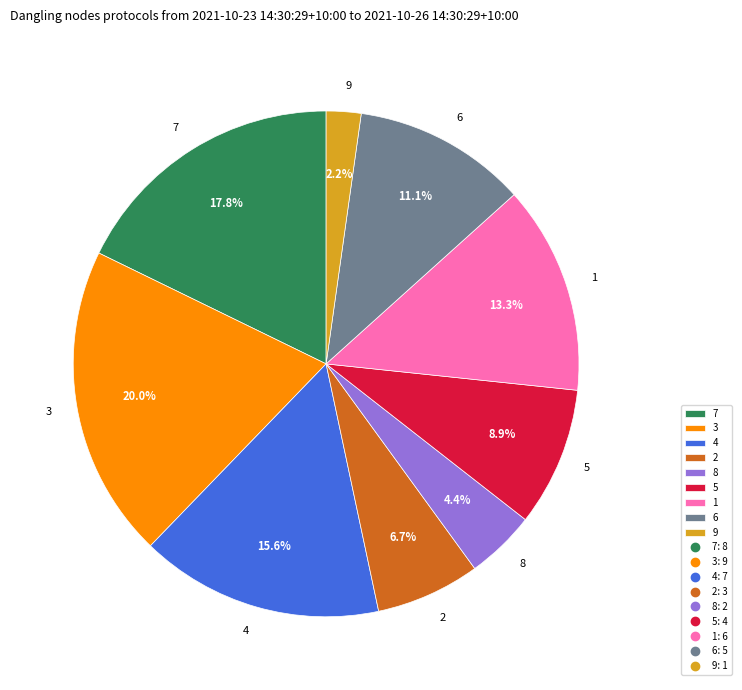

Does 2 represent more than half of the total?

No